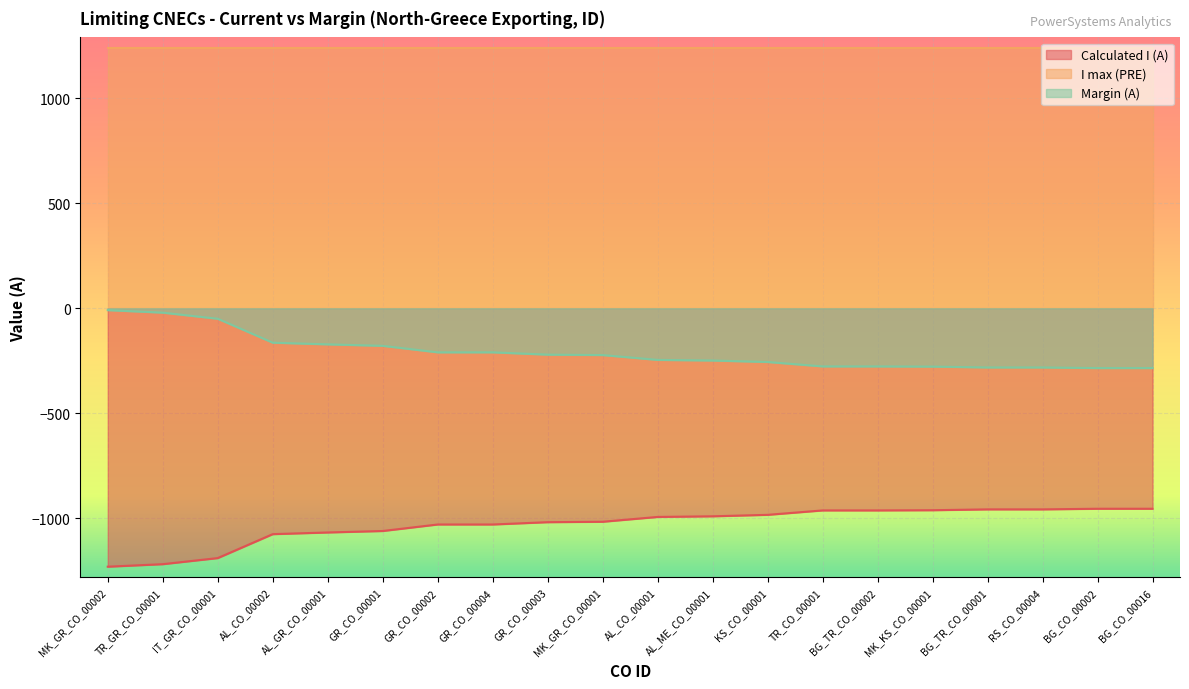

List the series in order of their overall mean, highest first.

I max (PRE), Margin (A), Calculated I (A)